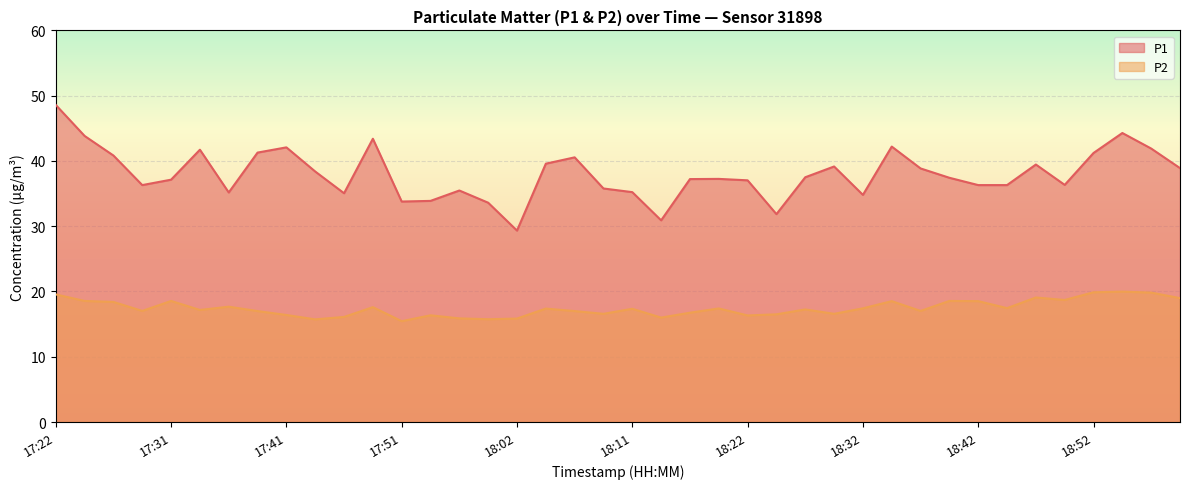

What is the minimum value for P1?

29.3